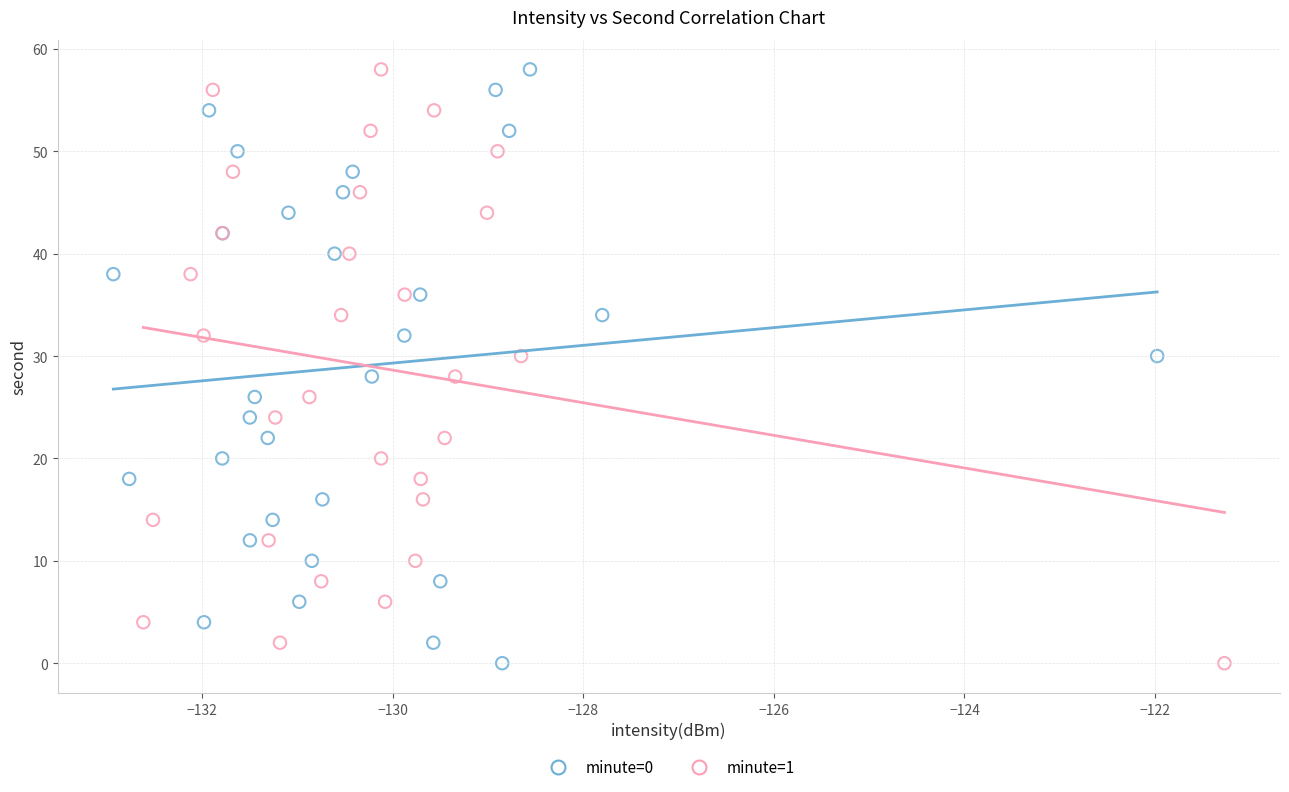

What are all the series names shown in the legend?

minute=0, minute=1